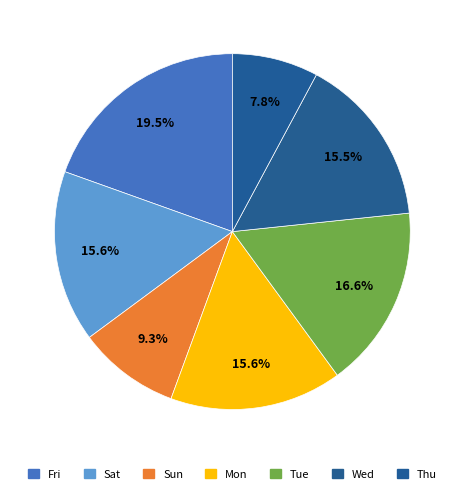

Which slice is the largest?

Fri